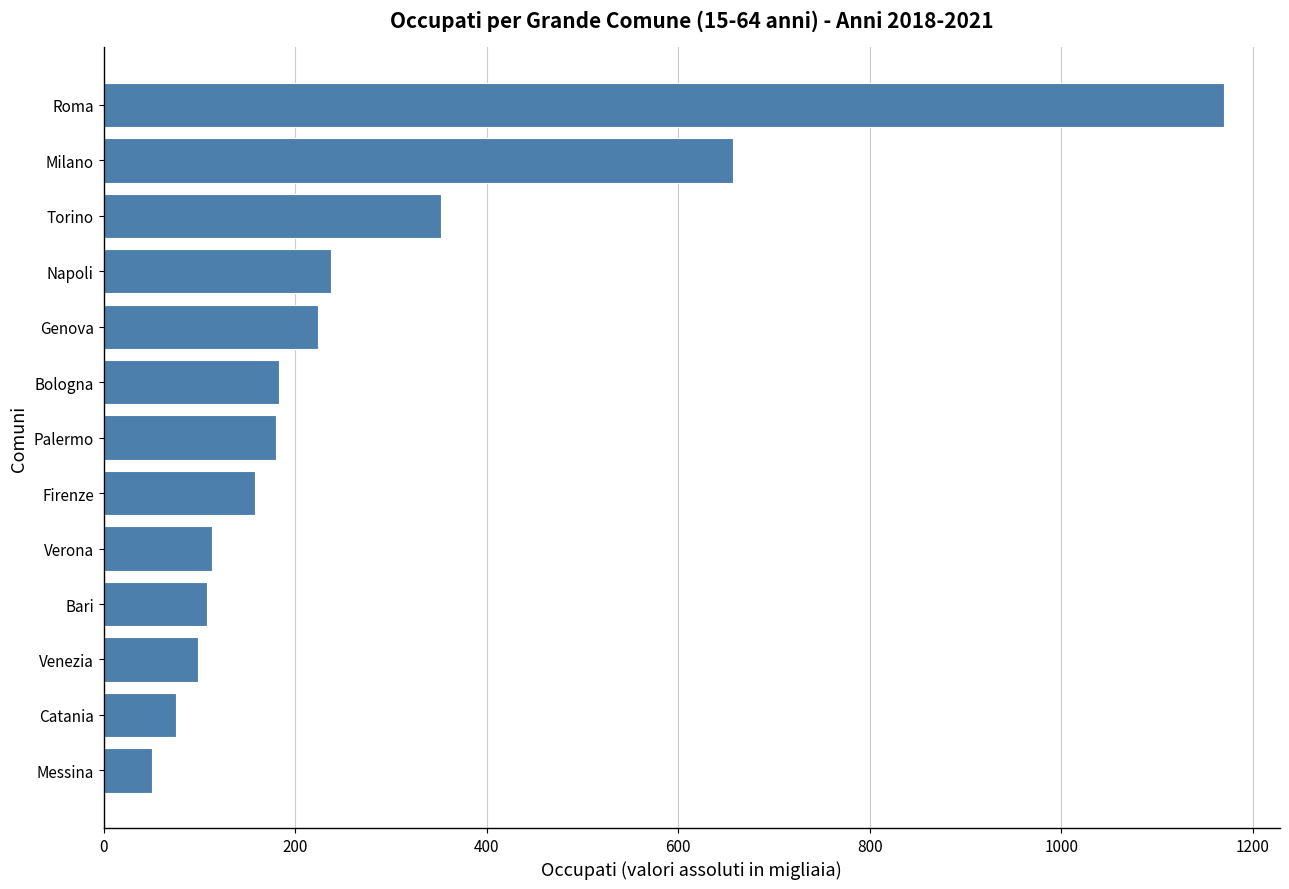

Between Roma and Milano, which is larger?

Roma